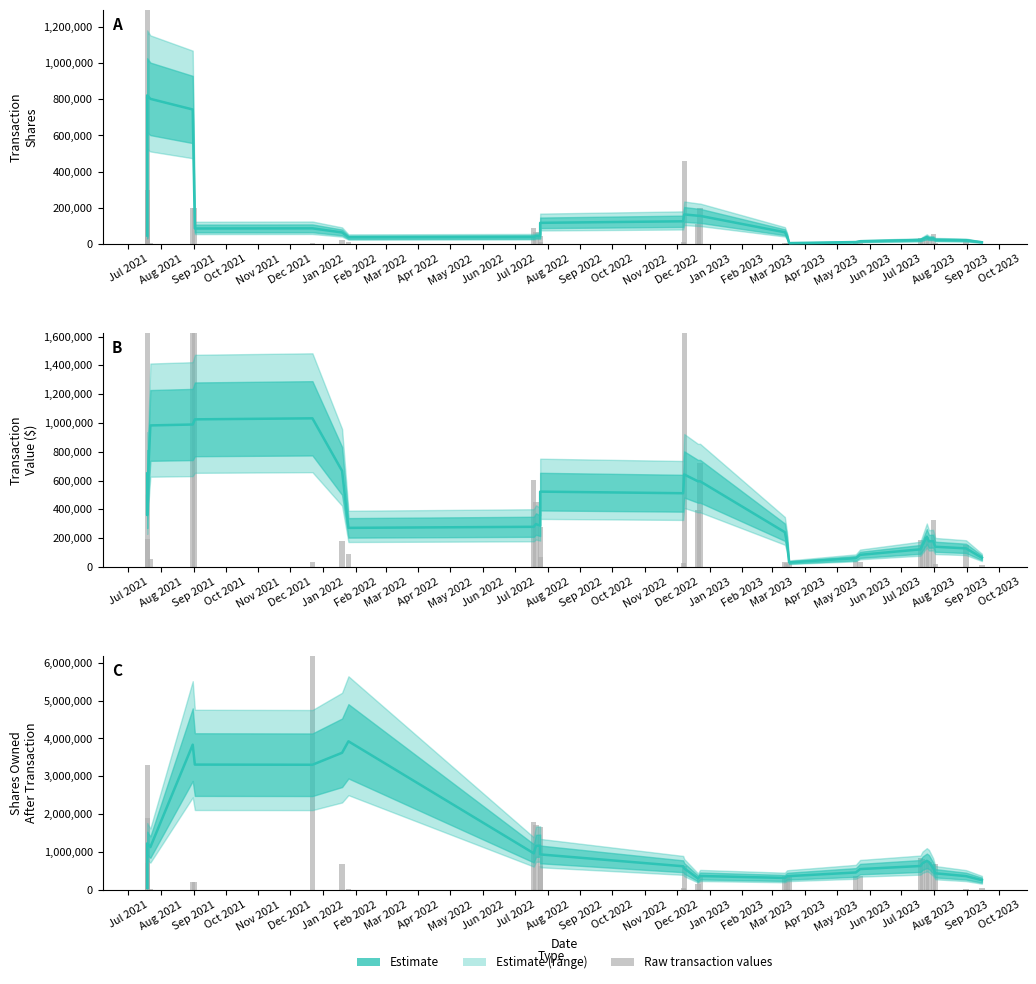

What is the difference between the values at Aug 2023 and Aug 2021?

807839